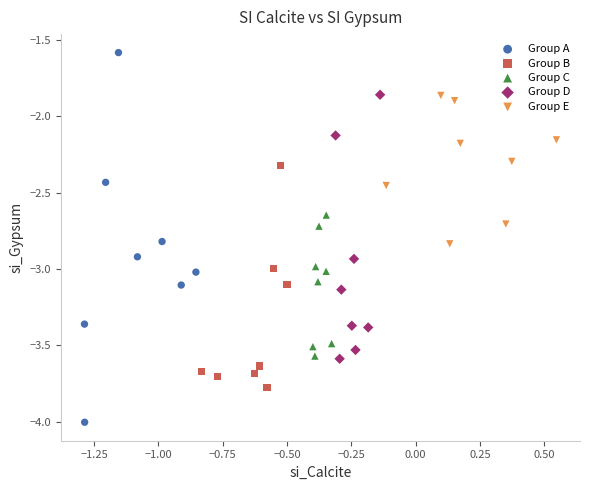

Which series reaches the maximum Y coordinate?

Group A